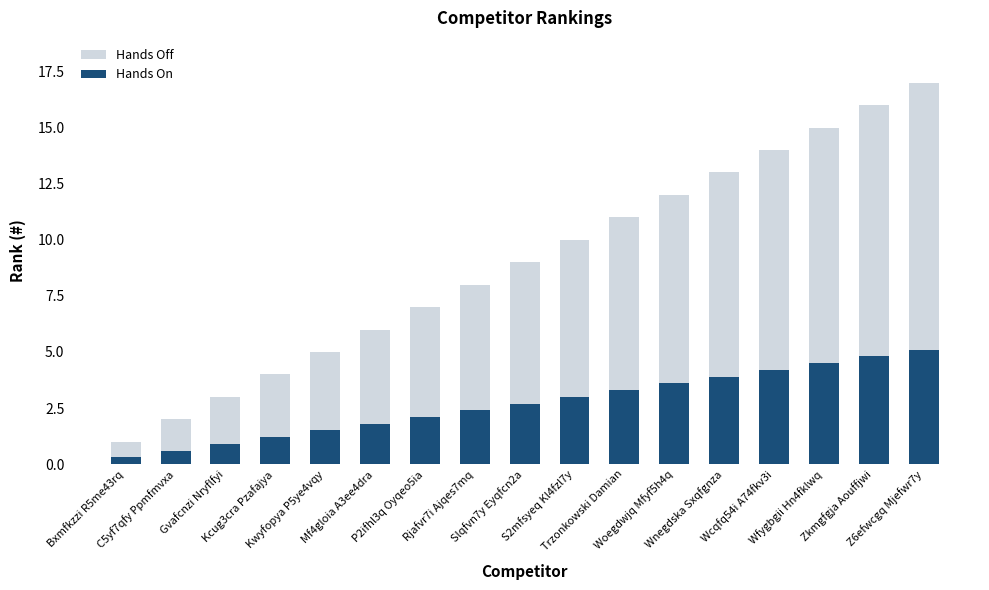

What is the difference between the maximum and minimum values in the Hands On series?

4.8